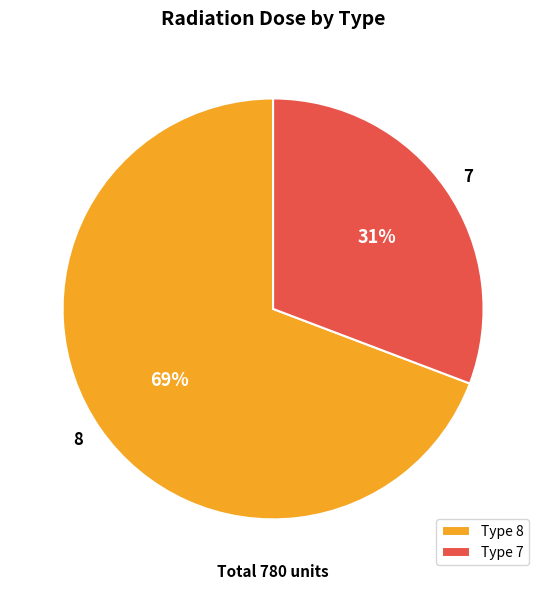

Does 7 represent more than half of the total?

No